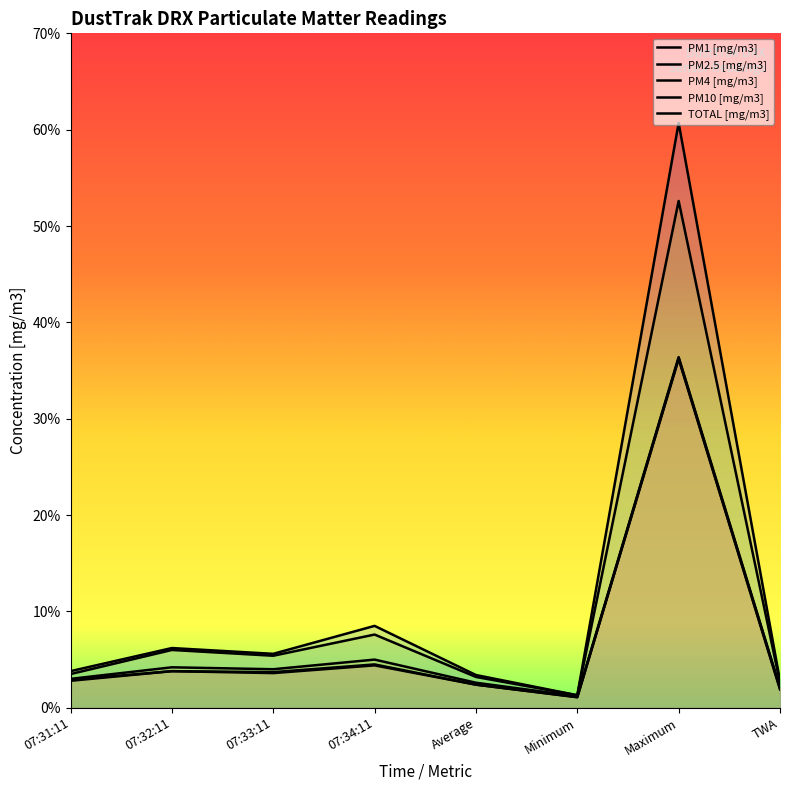

Rank the categories by PM4 [mg/m3] value from highest to lowest.

Maximum, 07:34:11, 07:32:11, 07:33:11, 07:31:11, Average, TWA, Minimum